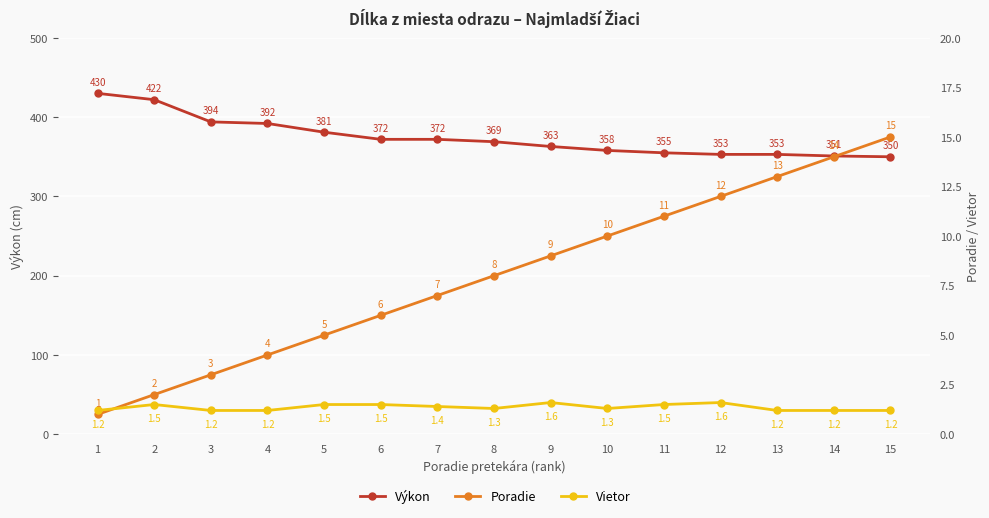

Reading left to right, what are all the values shown in this chart?

Výkon: 1=430.0	2=422.0	3=394.0	4=392.0	5=381.0	6=372.0	7=372.0	8=369.0	9=363.0	10=358.0	11=355.0	12=353.0	13=353.0	14=351.0	15=350.0
Poradie: 1=1.0	2=2.0	3=3.0	4=4.0	5=5.0	6=6.0	7=7.0	8=8.0	9=9.0	10=10.0	11=11.0	12=12.0	13=13.0	14=14.0	15=15.0
Vietor: 1=1.2	2=1.5	3=1.2	4=1.2	5=1.5	6=1.5	7=1.4	8=1.3	9=1.6	10=1.3	11=1.5	12=1.6	13=1.2	14=1.2	15=1.2